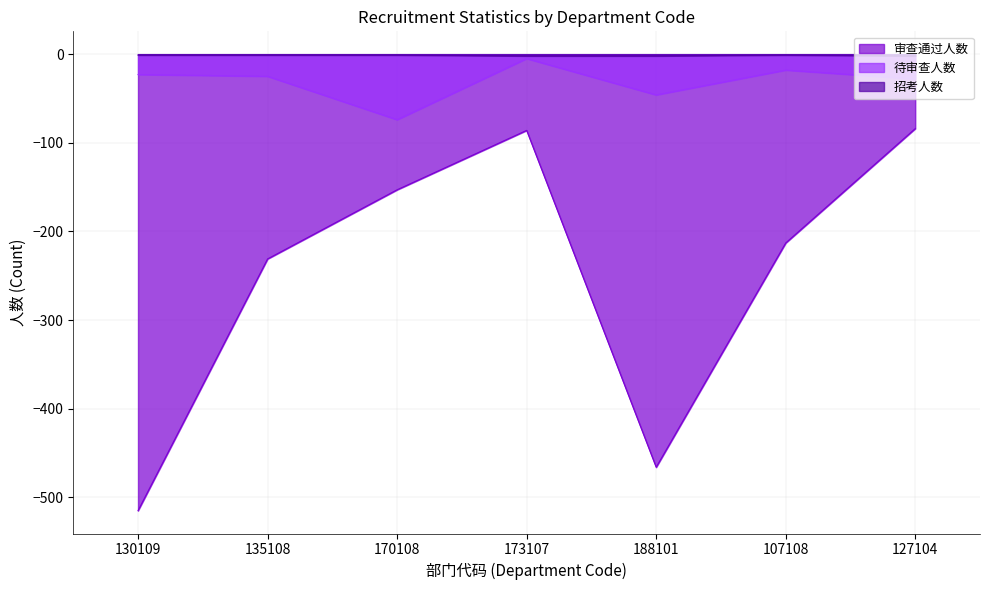

What is the maximum value for 待审查人数?

-5